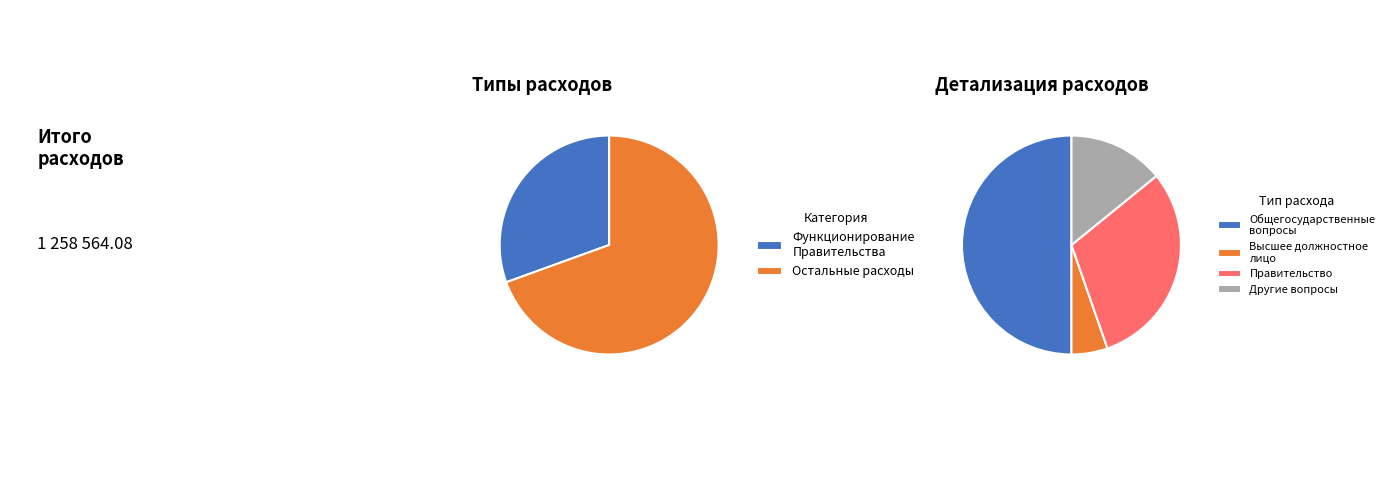

What is the change in value from Общегосударственные вопросы to Другие общегосударственные вопросы?

-433141.1